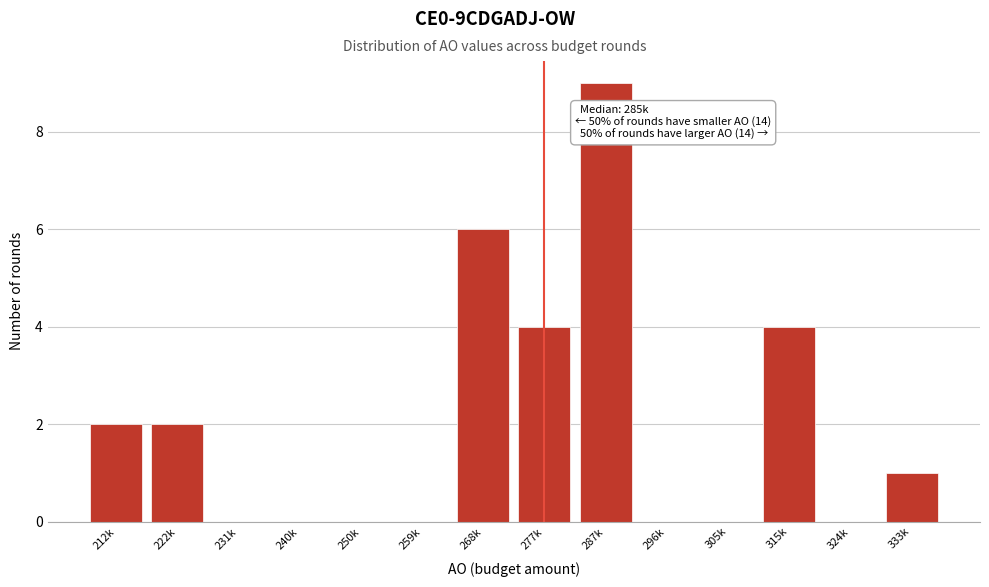

Reading right to left, list all the values displayed in this chart.

333k=1	324k=0	315k=4	305k=0	296k=0	287k=9	277k=4	268k=6	259k=0	250k=0	240k=0	231k=0	222k=2	212k=2